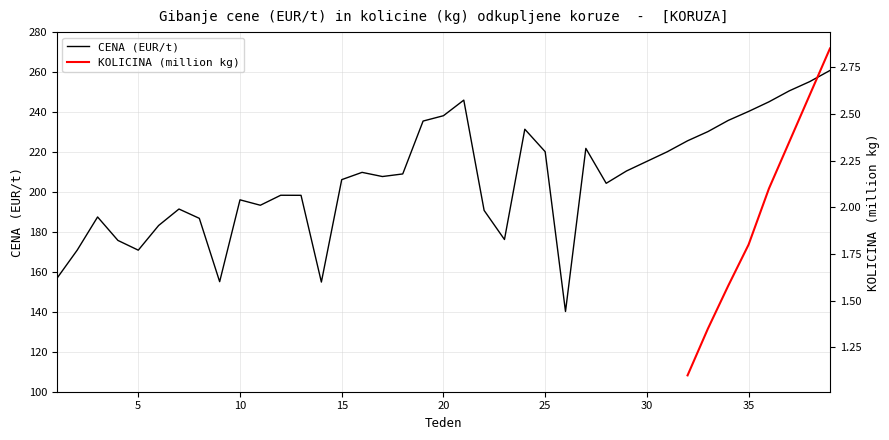

Approximately how many times larger is the value at 21 compared to 22?

1.3